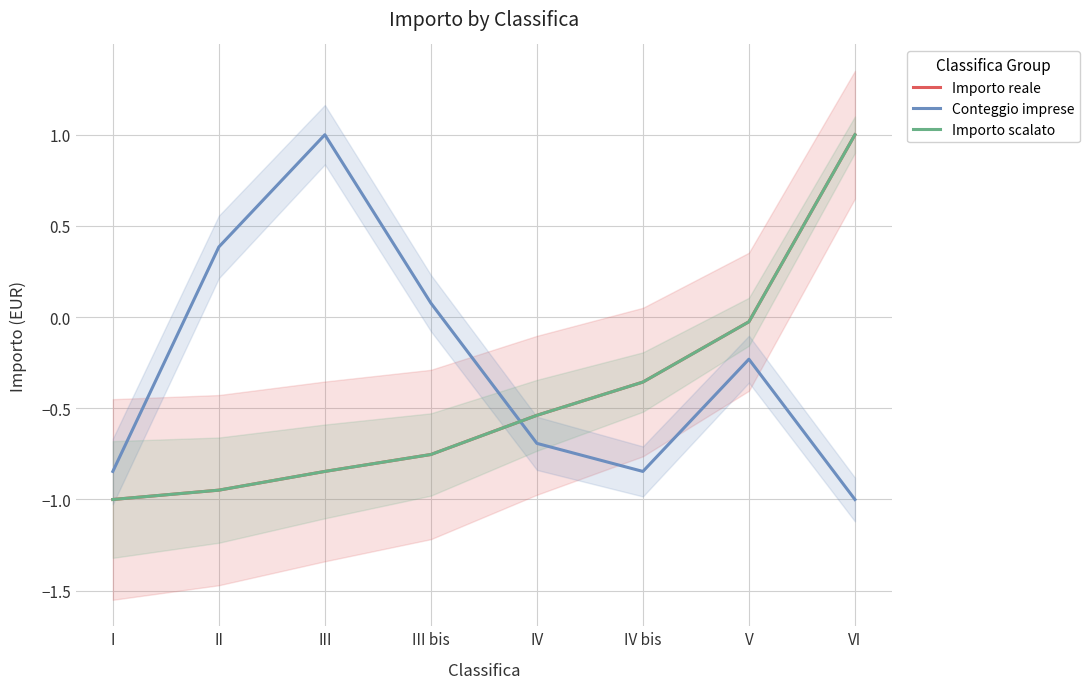

Between which two adjacent categories do Conteggio imprese and Importo scalato first intersect?

III bis and IV